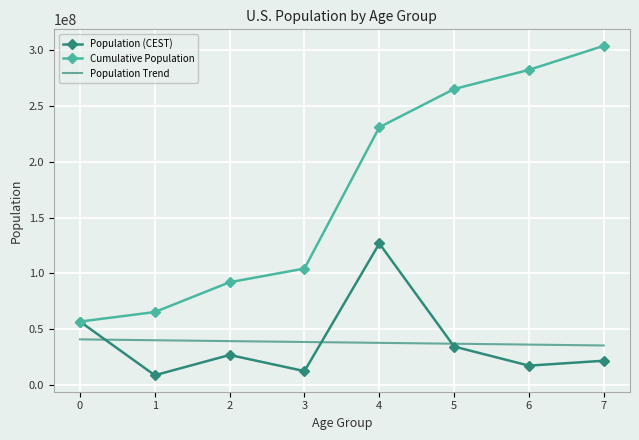

Between 2 and 7, which series saw the biggest shift?

Cumulative Population